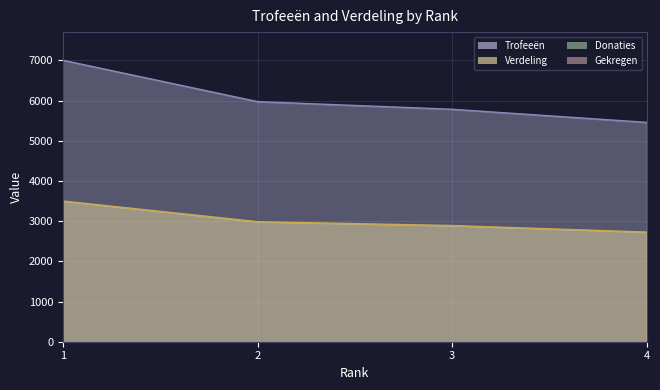

Between 1 and 4, which series saw the biggest shift?

Trofeeën